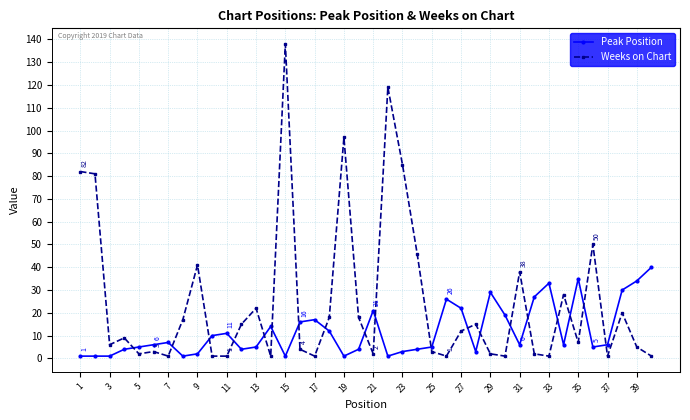

True or false: Weeks on Chart has more than 0 points higher than both neighbors.

True